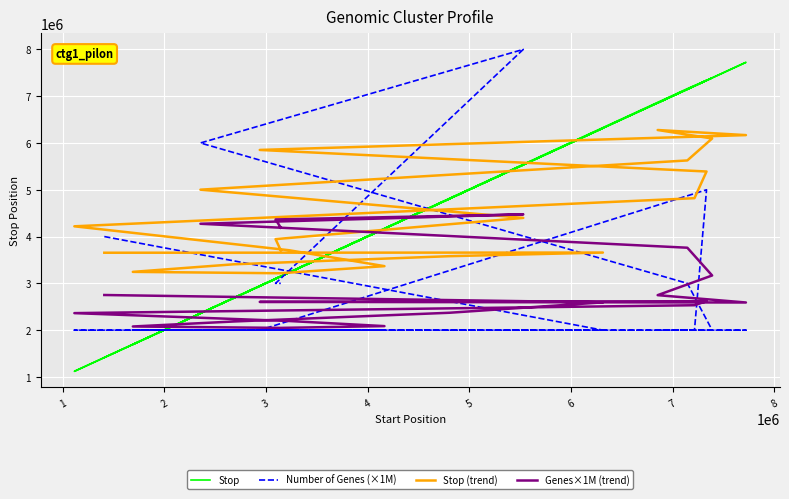

Reading left to right, transcribe all the data shown in this chart.

Stop: 1415374	6315403	4807704	2684323	1692381	3141171	4168017	3227312	1119765	7217283	7338305	2941351	7723201	6854724	7390060	7160484	2360728	5533377	3097560	3148592
Number of Genes (×1M): 4000000	2000000	2000000	2000000	2000000	2000000	2000000	2000000	2000000	2000000	5000000	2000000	2000000	2000000	2000000	3000000	6000000	8000000	3000000	3000000
Stop (trend): 3654395	3658009	3580819	3407237	3245449	3215928	3367754	3707971	4218960	4820179	5390293	5851072	6168002	6277039	6095602	5626827	5001841	4398283	3945177	3706267
Genes×1M (trend): 2751020	2594046	2371695	2184820	2078168	2048253	2086292	2195353	2363800	2532470	2618737	2603959	2591011	2747766	3168347	3761457	4273412	4473952	4365631	4189802